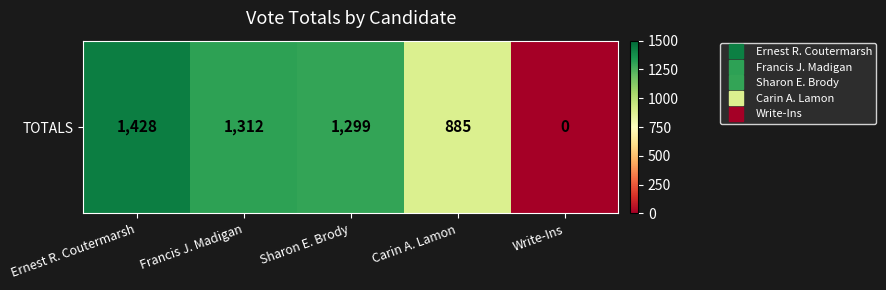

Reading left to right, transcribe all the data shown in this chart.

Ernest R. Coutermarsh=1428	Francis J. Madigan=1312	Sharon E. Brody=1299	Carin A. Lamon=885	Write-Ins=0